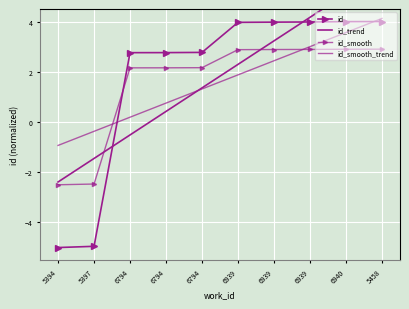

How many data points in id_smooth are above 2?

8